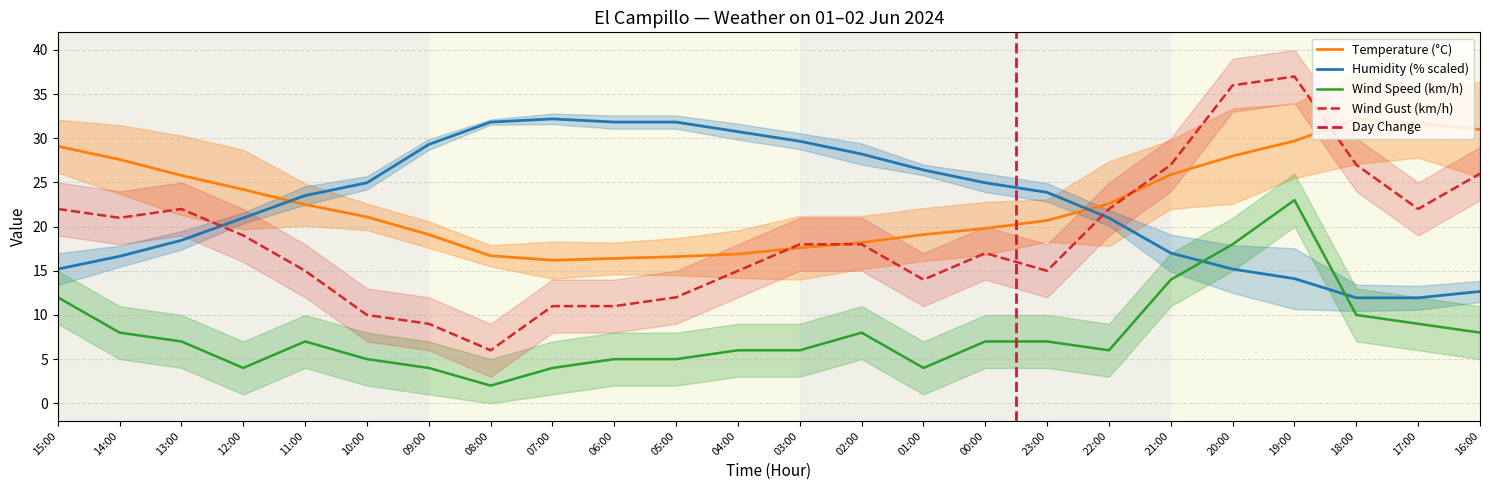

At which category is the sum across all series the highest?

19:00